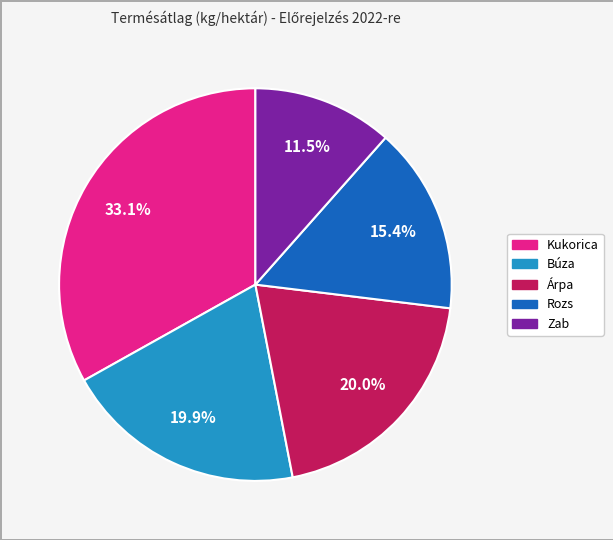

What is the largest slice in the pie chart?

Kukorica